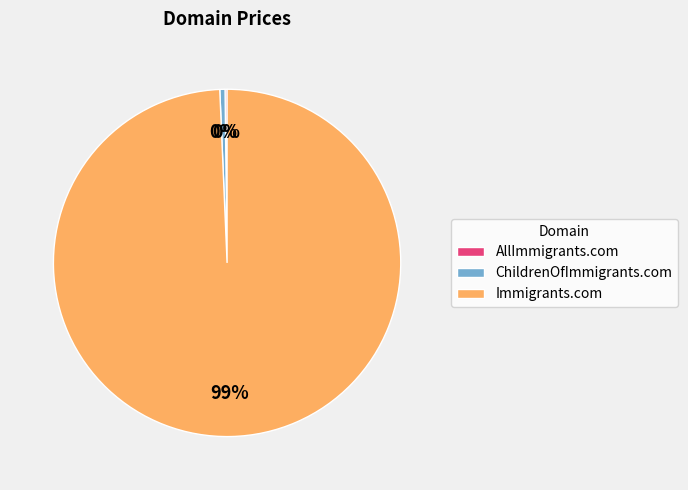

Does any single category account for the majority?

Yes